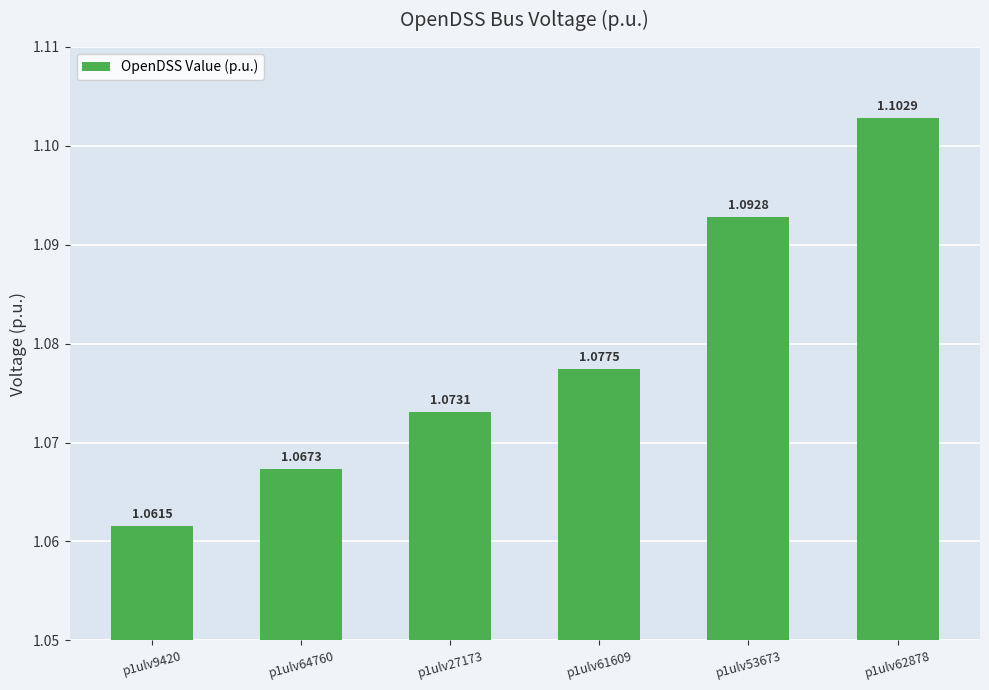

Which has a higher value, p1ulv27173 or p1ulv9420?

p1ulv27173